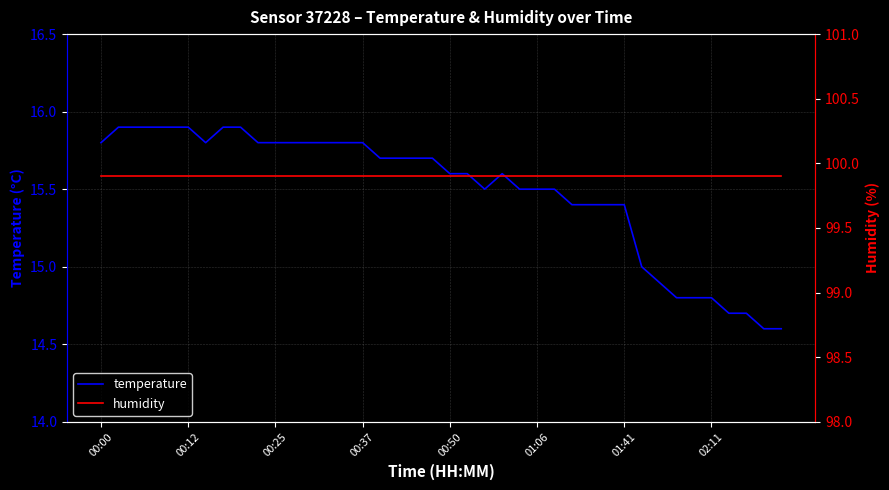

List the series in order of their overall mean, highest first.

humidity, temperature